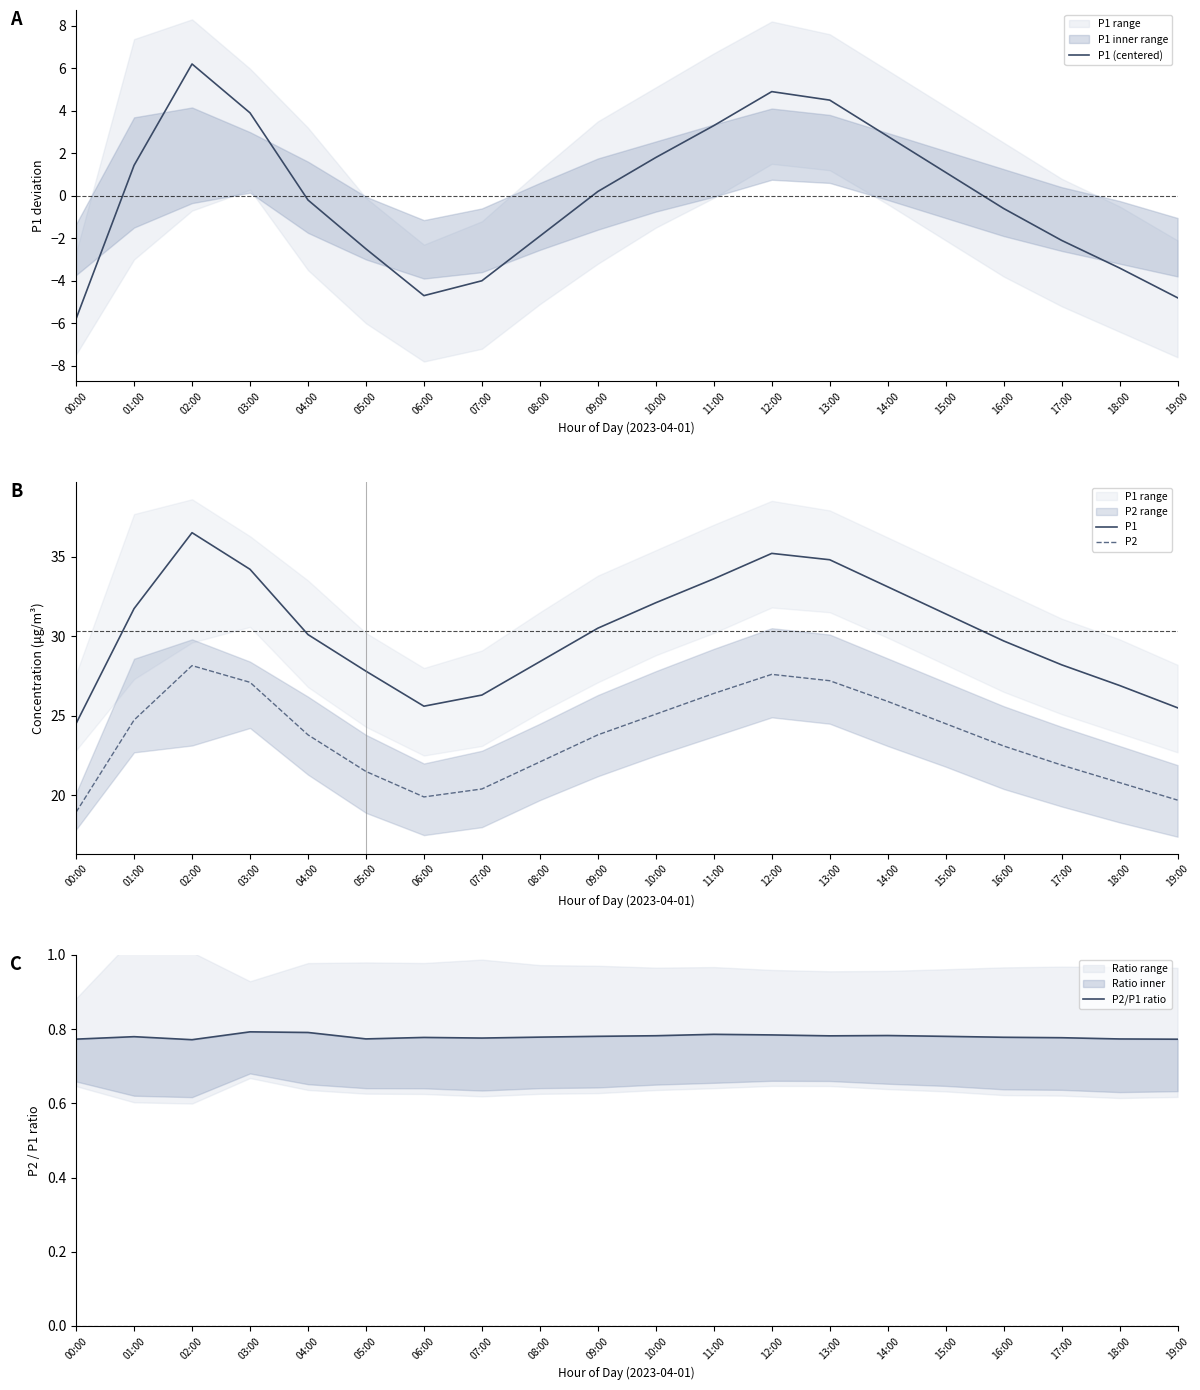

True or false: P1 (centered) and P2 intersect in this chart.

False